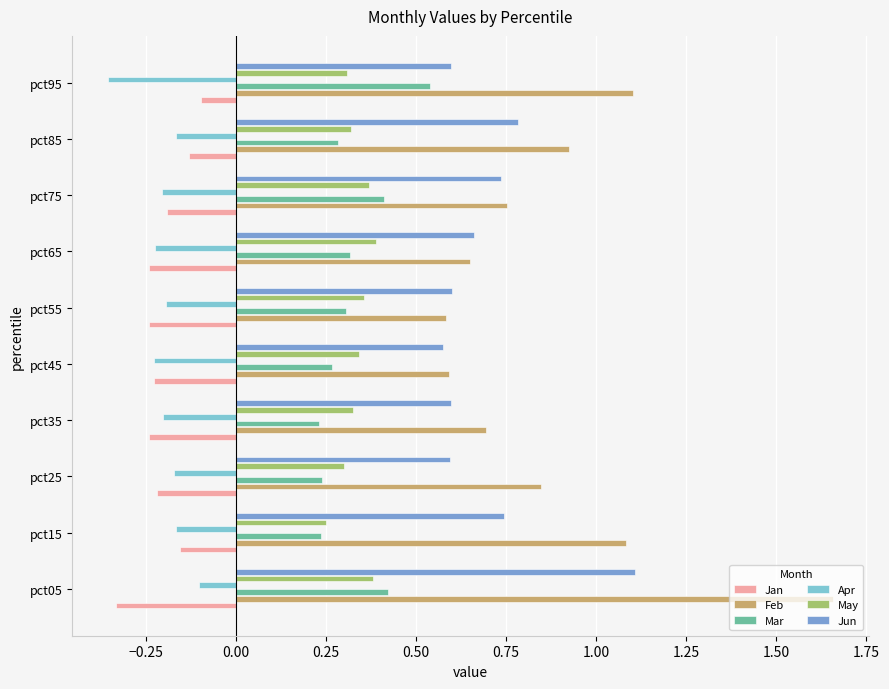

How many categories are shown in the chart?

10